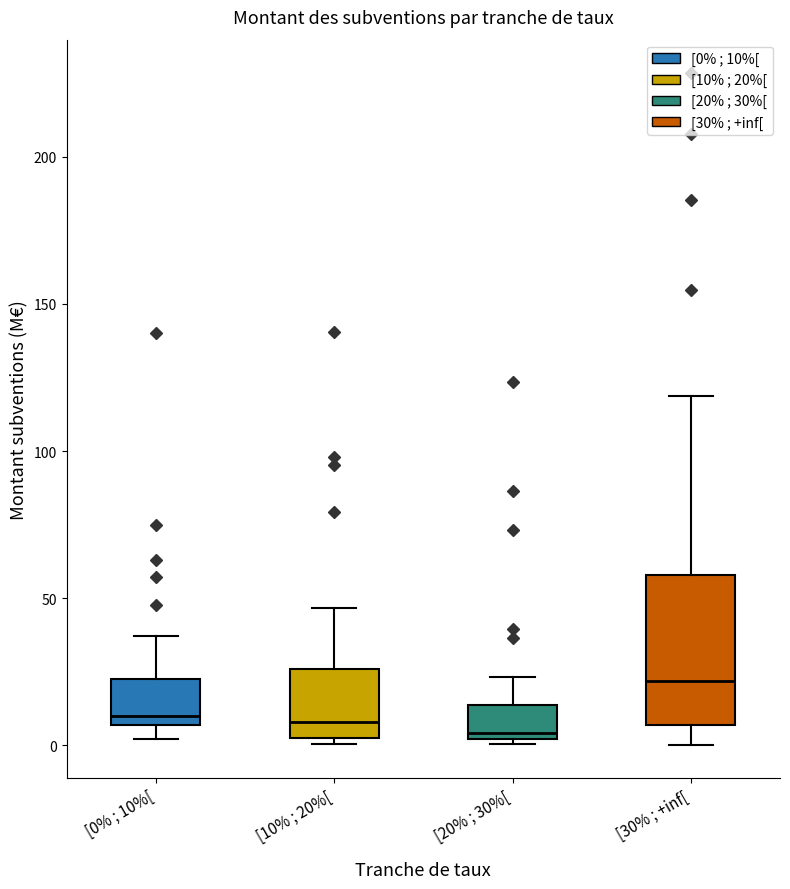

Where does the upper whisker of the box for [0% ; 10%[ end on the y-axis? The values are not printed on the chart, so give them approximately, as read against the axis.

35